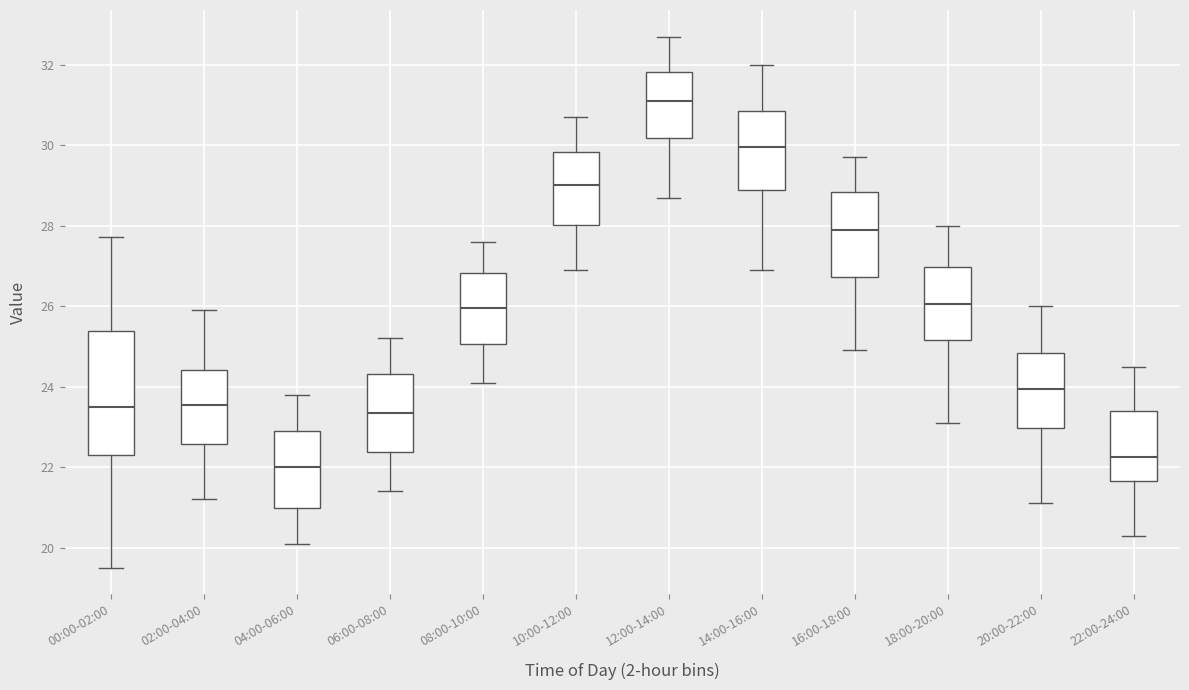

Reading left to right, read every box against the y-axis: the position of its median line, the range the box covers, and the ends of its whiskers. The values are not printed on the chart, so give them approximately, as read against the axis.

00:00-02:00: median 23.4, box 22.2 to 25.4, whiskers 19.6 to 27.8
02:00-04:00: median 23.6, box 22.6 to 24.4, whiskers 21.2 to 26.0
04:00-06:00: median 22.0, box 21.0 to 23.0, whiskers 20.2 to 23.8
06:00-08:00: median 23.4, box 22.4 to 24.4, whiskers 21.4 to 25.2
08:00-10:00: median 26.0, box 25.0 to 26.8, whiskers 24.2 to 27.6
10:00-12:00: median 29.0, box 28.0 to 29.8, whiskers 27.0 to 30.8
12:00-14:00: median 31.2, box 30.2 to 31.8, whiskers 28.8 to 32.8
14:00-16:00: median 30.0, box 28.8 to 30.8, whiskers 27.0 to 32.0
16:00-18:00: median 28.0, box 26.8 to 28.8, whiskers 25.0 to 29.8
18:00-20:00: median 26.0, box 25.2 to 27.0, whiskers 23.2 to 28.0
20:00-22:00: median 24.0, box 23.0 to 24.8, whiskers 21.2 to 26.0
22:00-24:00: median 22.2, box 21.6 to 23.4, whiskers 20.4 to 24.6